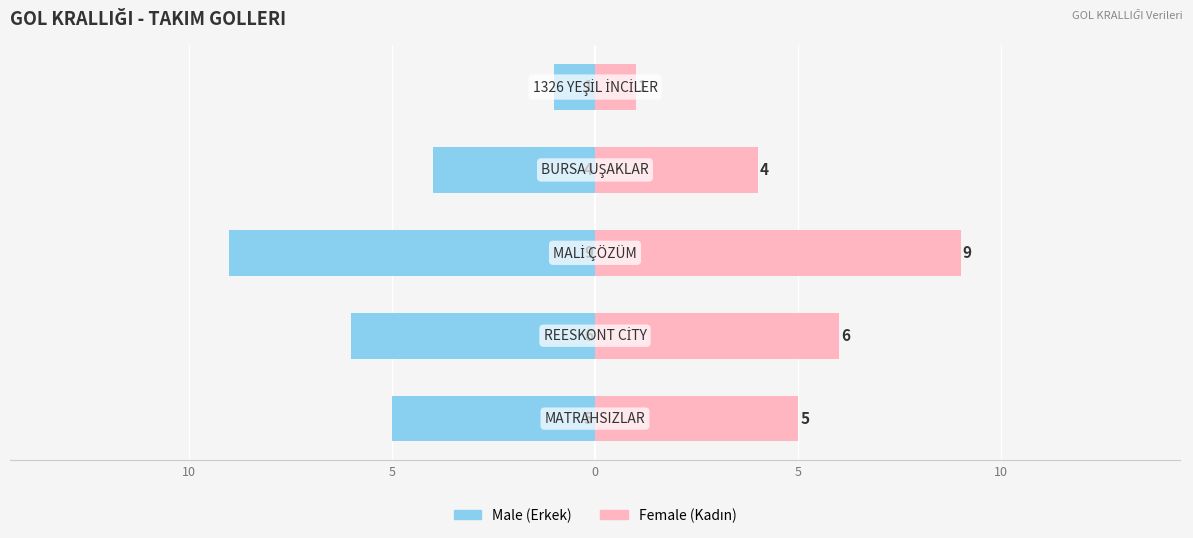

How many Male values are between -6 and -4?

3